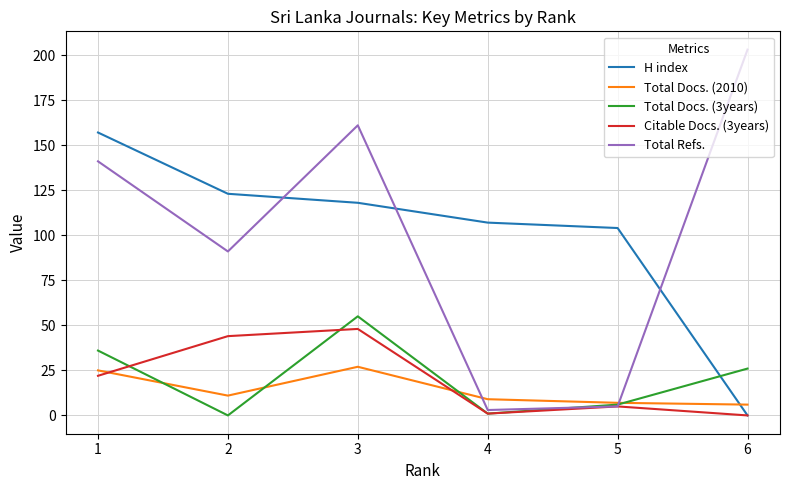

How many lines are shown in the chart?

5